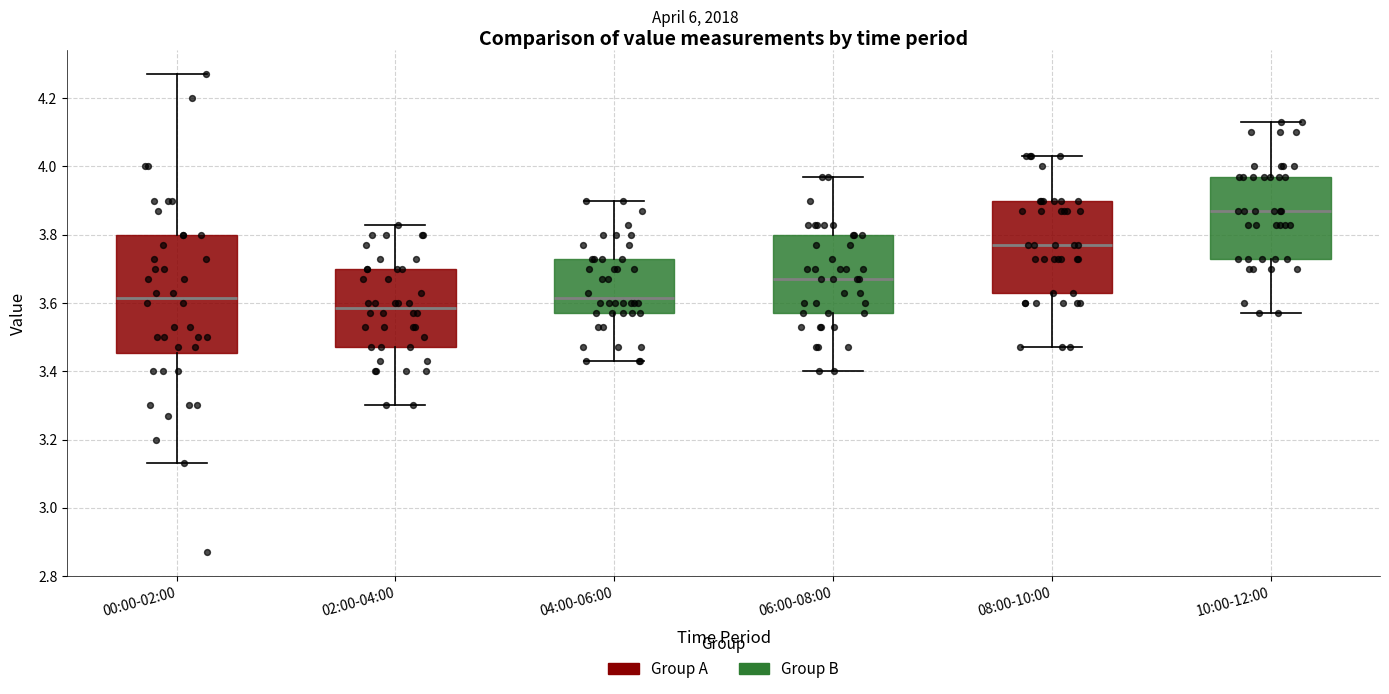

Which box's median line is the lowest?

02:00-04:00